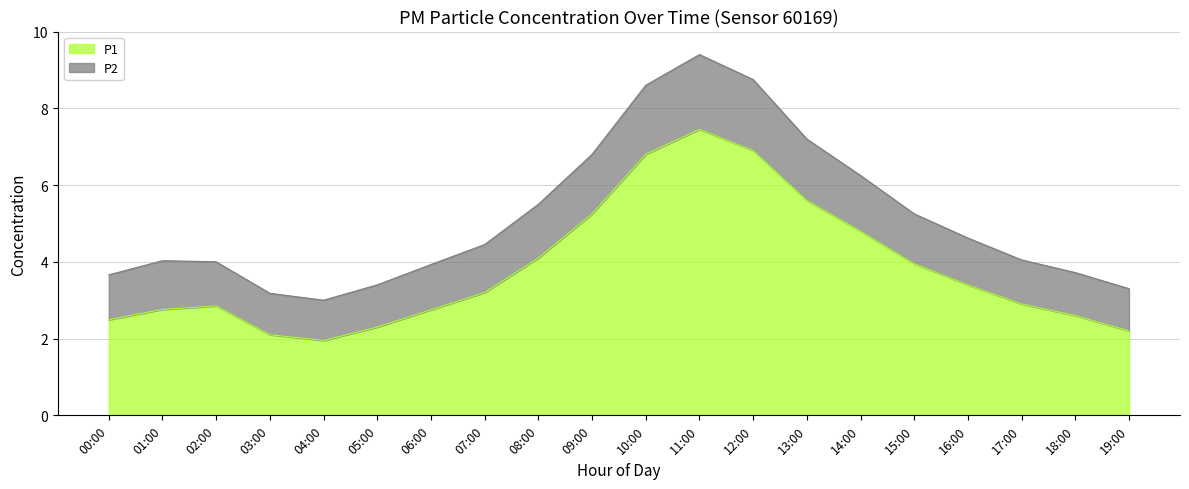

True or false: P2 and P1 cross at least once.

False